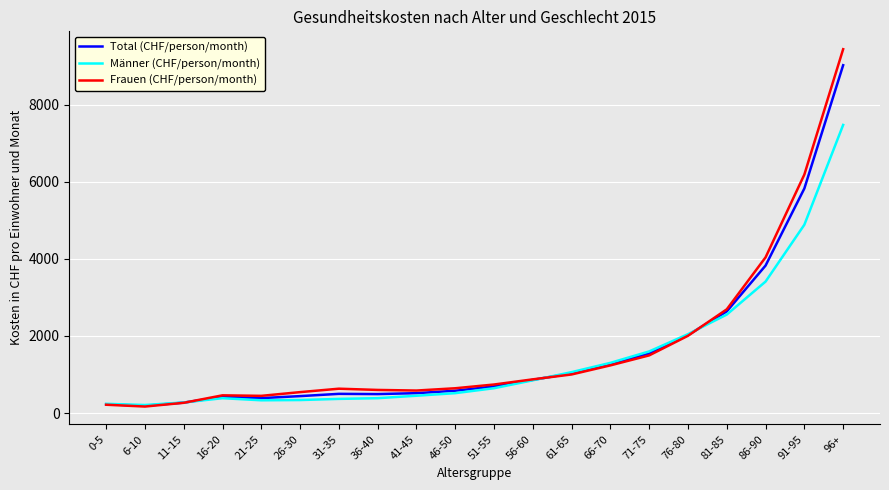

Which series changed the most between 76-80 and 81-85?

Frauen (CHF/person/month)